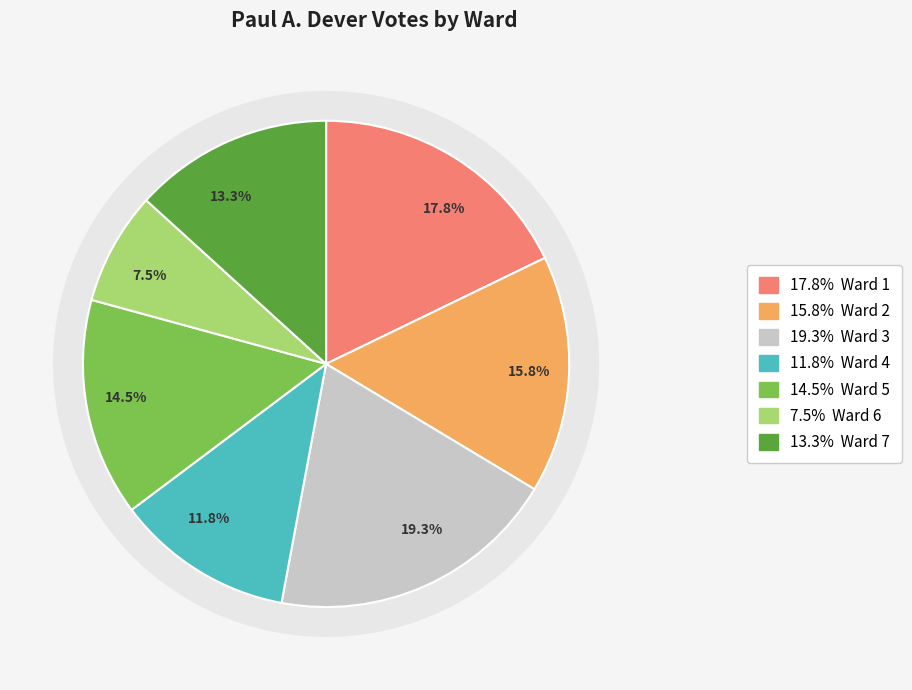

Which category has the biggest portion of the pie?

Ward 3